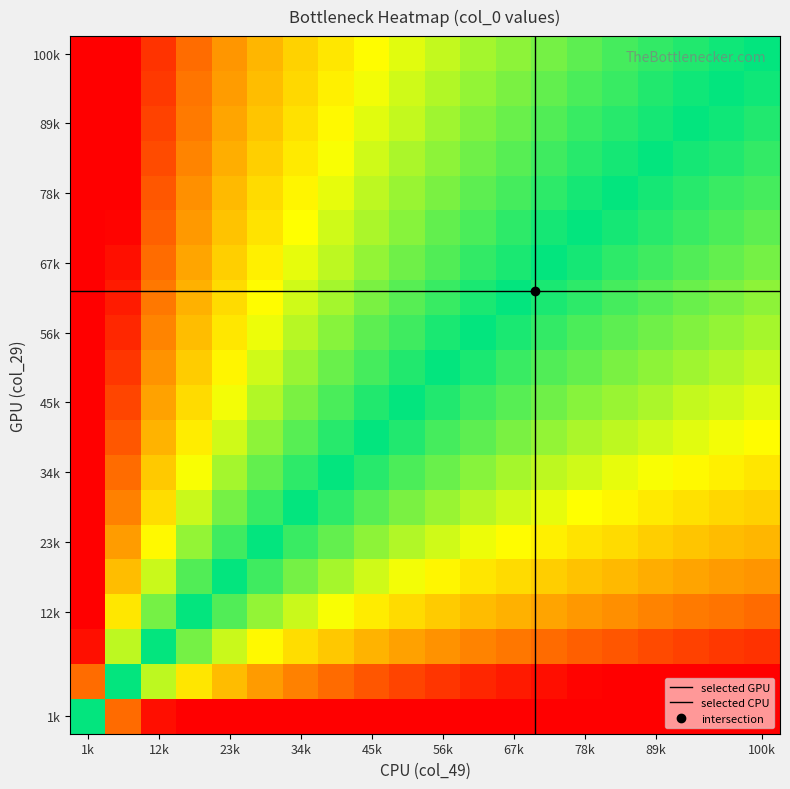

What is the maximum value shown in the chart?

9